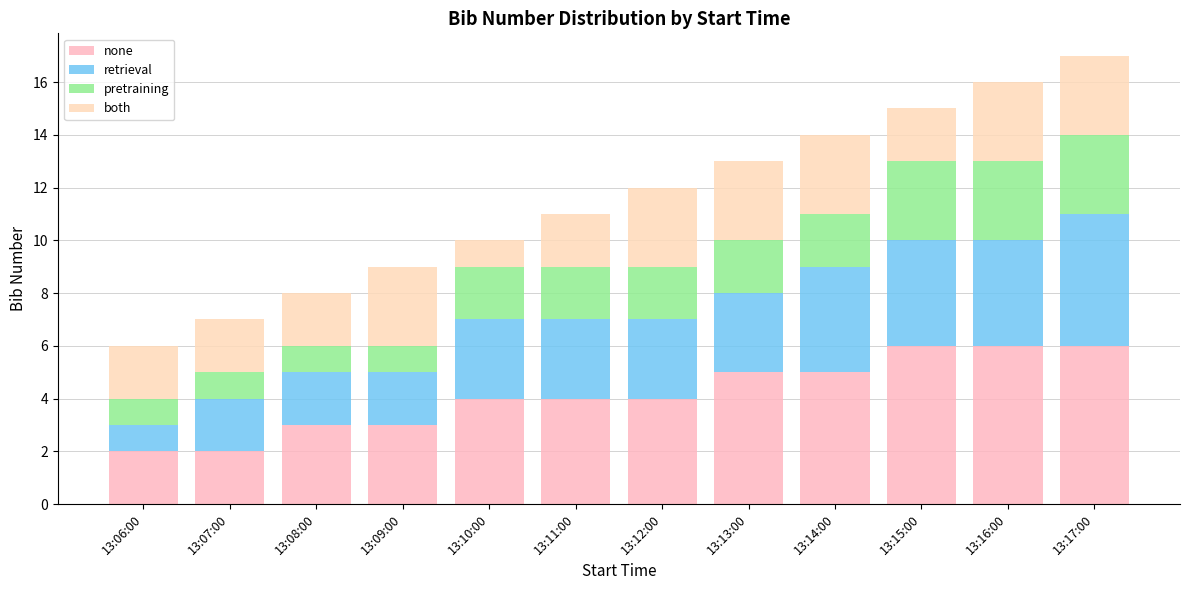

Are the bars grouped side by side (vs. stacked)?

No